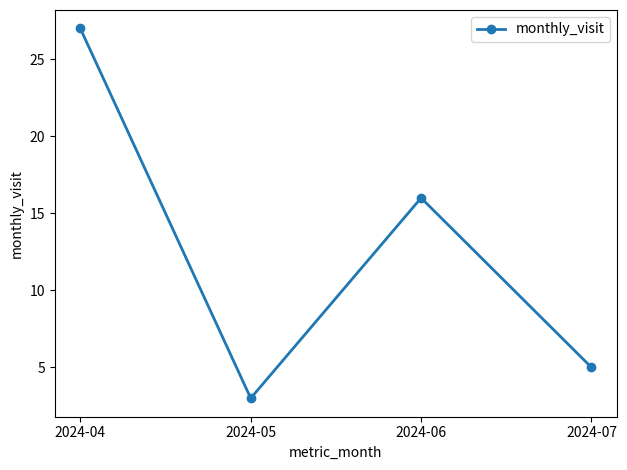

Read the value at 2024-04.

27